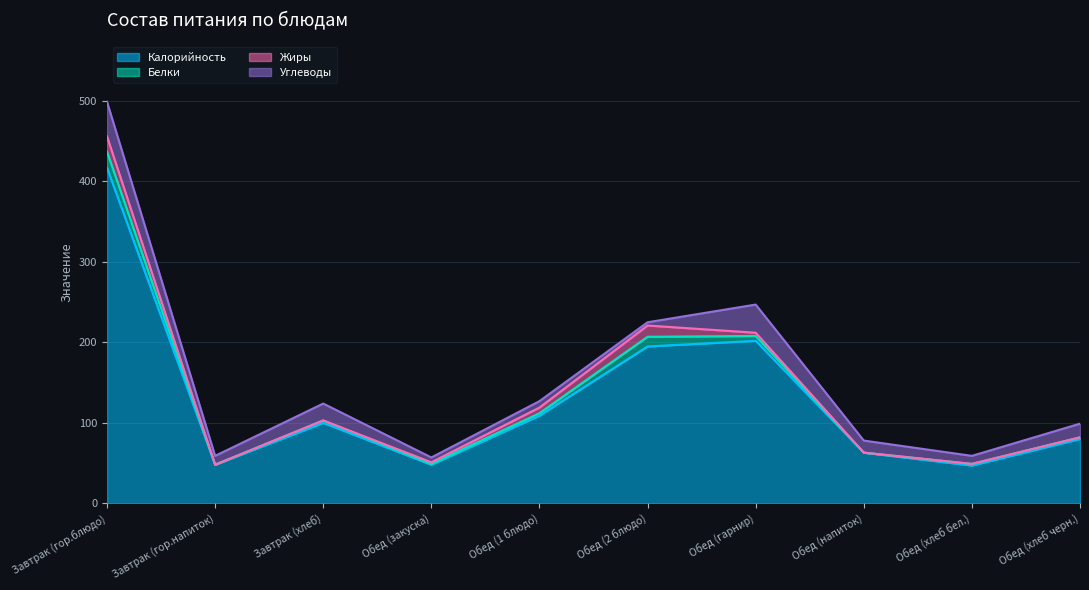

What position from the left is Обед (закуска)?

4